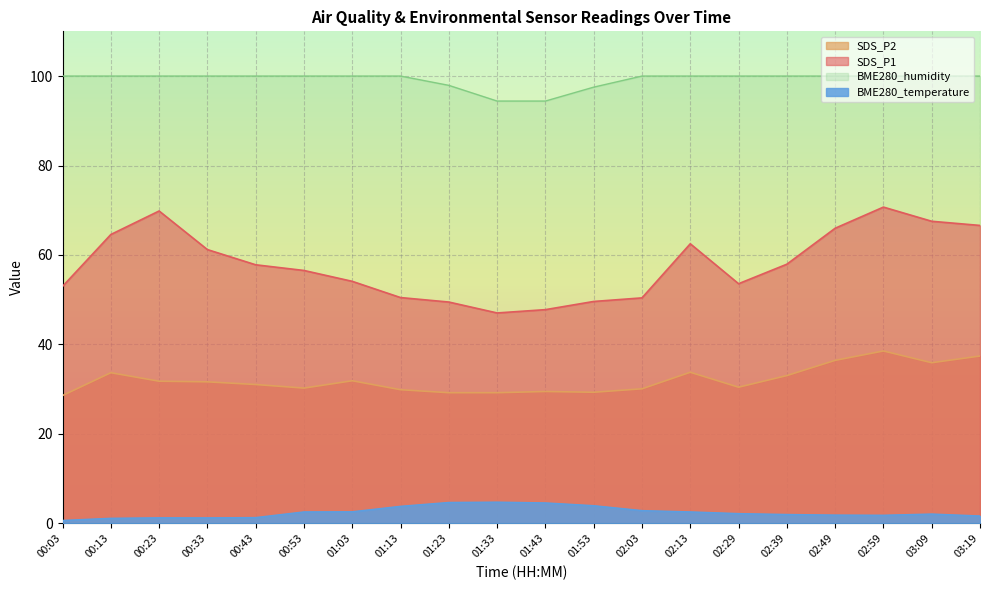

What is the sum of all BME280_humidity values?

1984.3